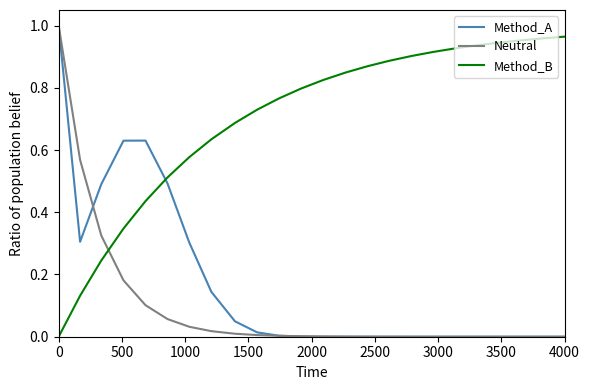

After their last crossing, which series has the higher values: Method_B or Neutral?

Method_B